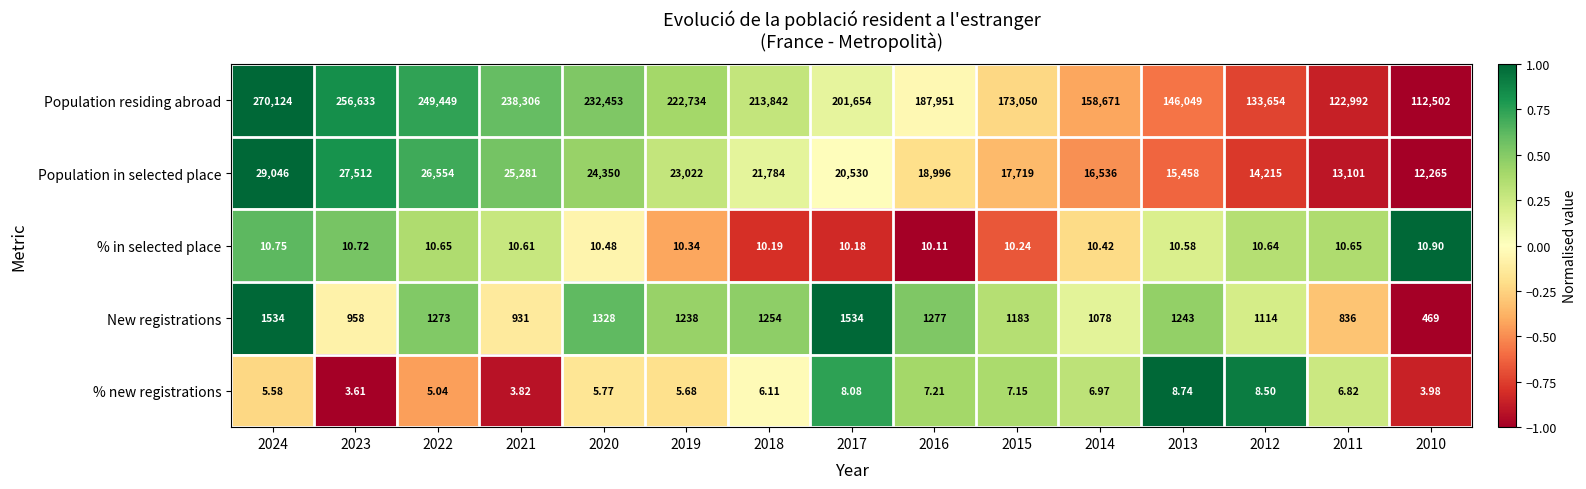

Between 2018 and 2011, which series saw the biggest shift?

Population residing abroad